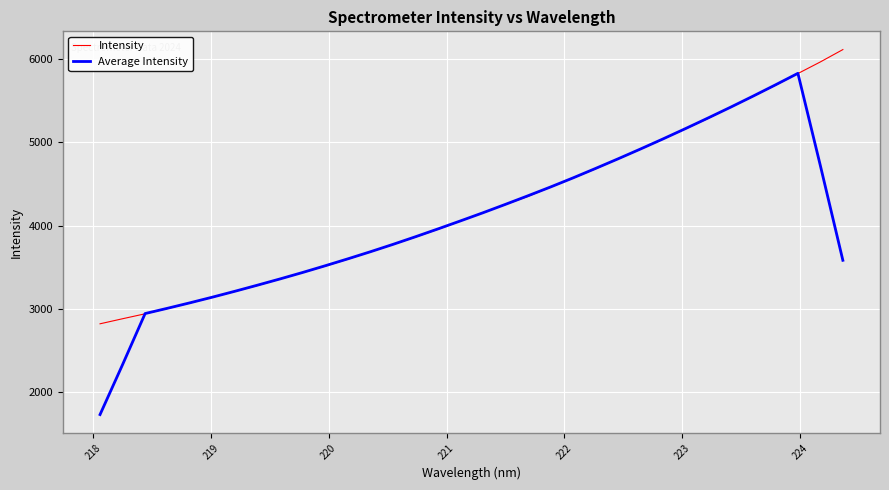

Does the chart have visible grid lines?

Yes